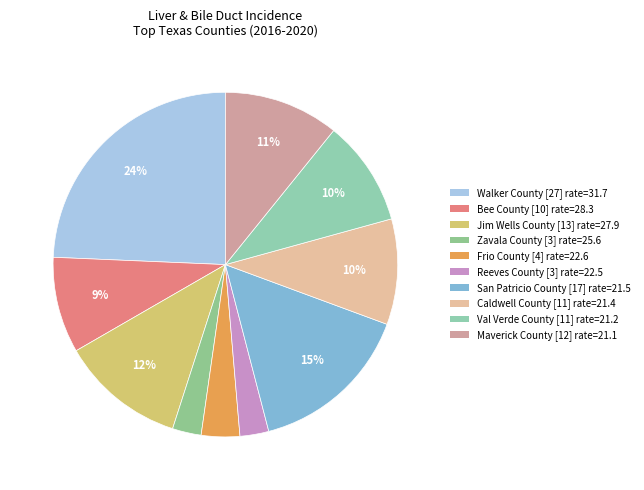

Which slice is the largest?

Walker County